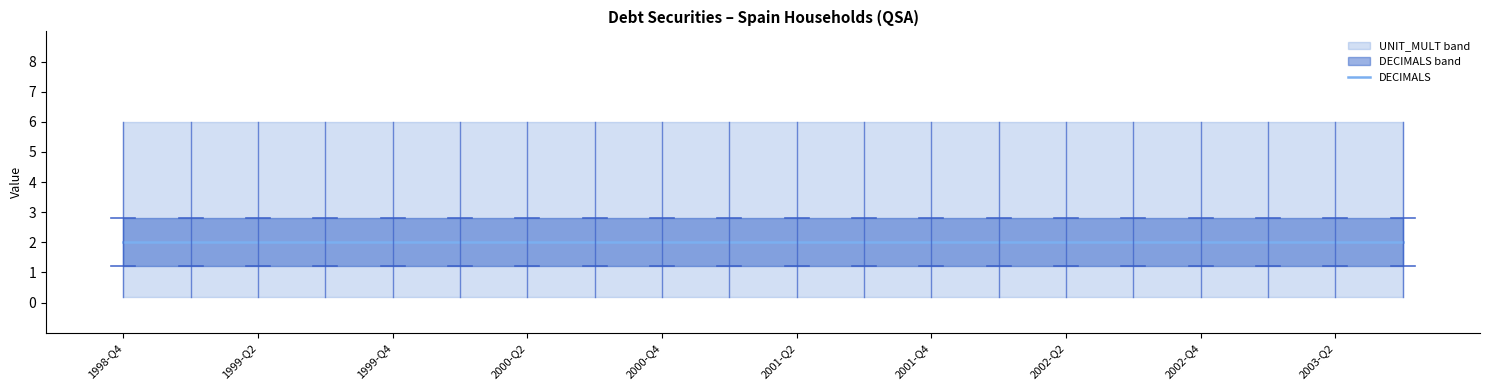

Which has a higher value, 2002-Q2 or 1999-Q3?

2002-Q2